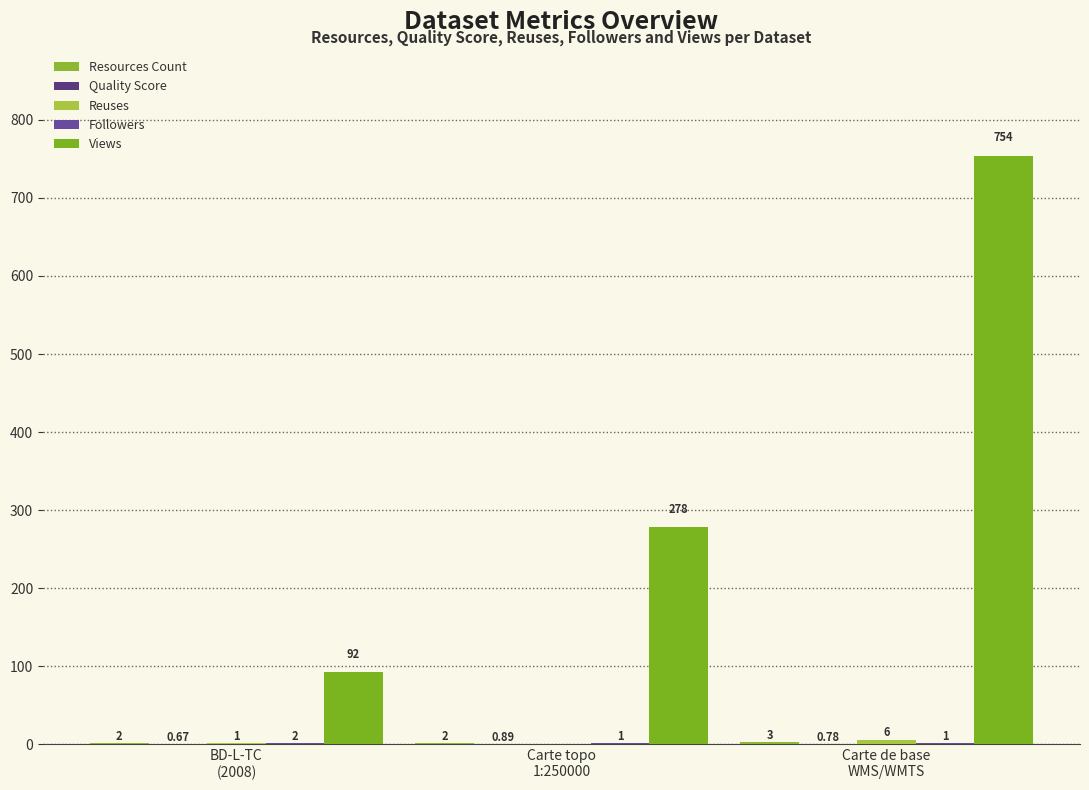

Are the bars horizontal?

No